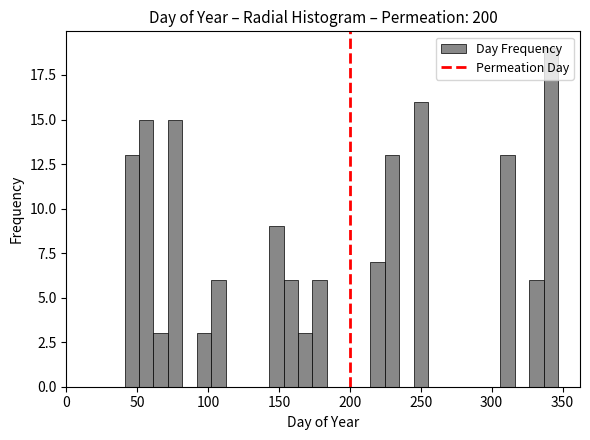

Around what value on the x-axis is the tallest bar? Give the approximate position of its centre, as read against the axis.

340